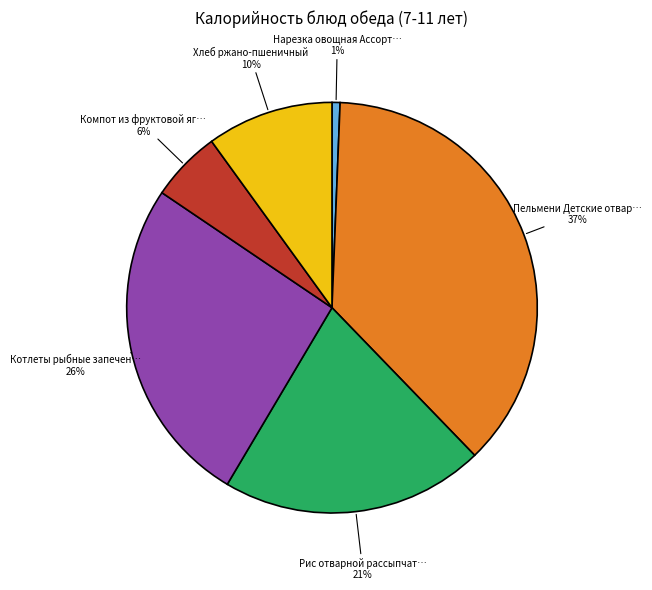

To the nearest percent, what is the average slice percentage?

17%